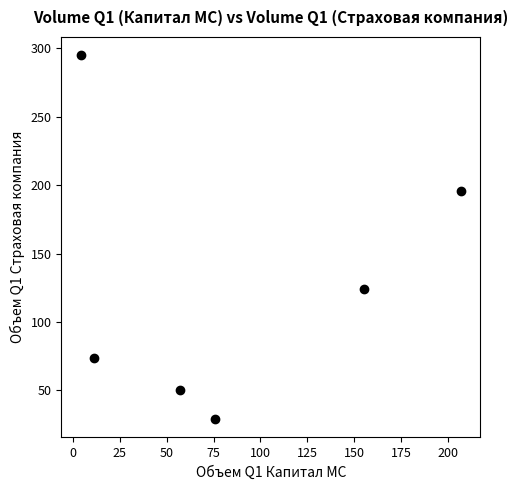

What Y value in the scatter plot is closest to 162?

196